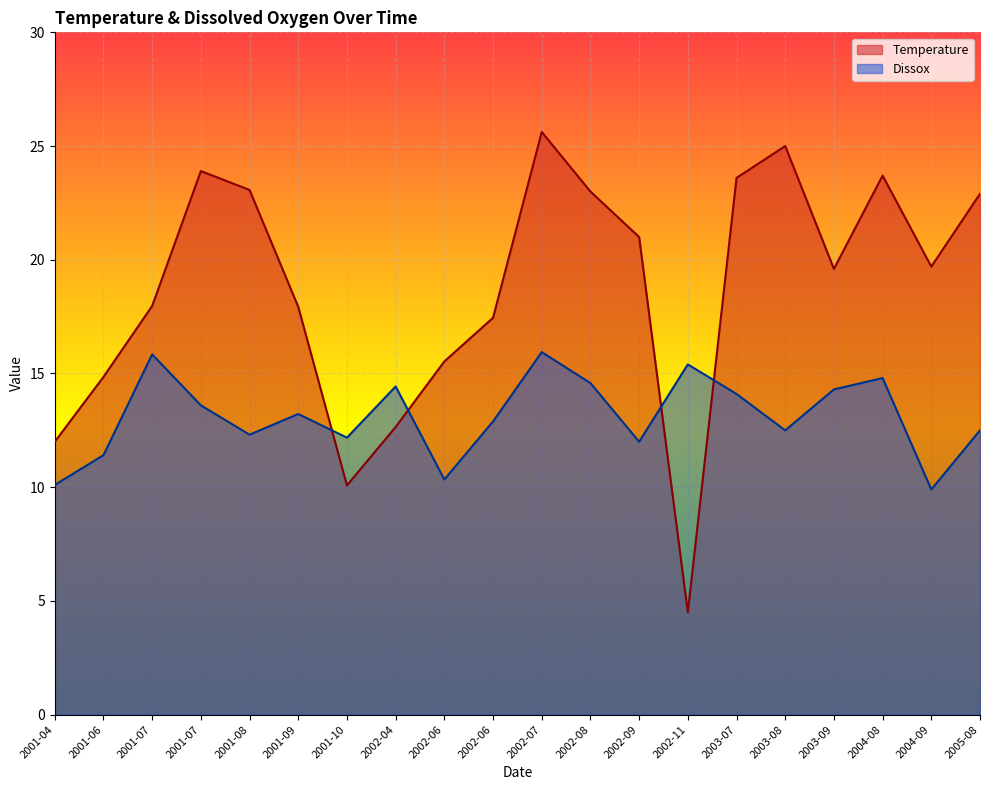

At which category does the chart reach its peak across all series?

2002-07